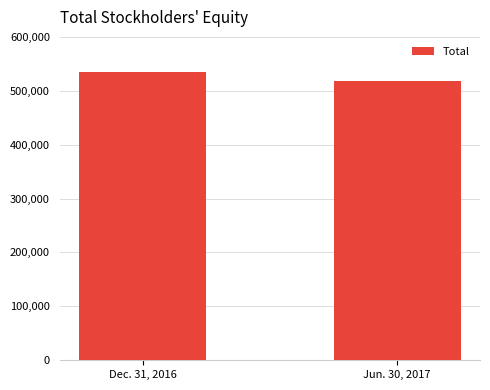

Is it true that the value at Dec. 31, 2016 is 534412?

True